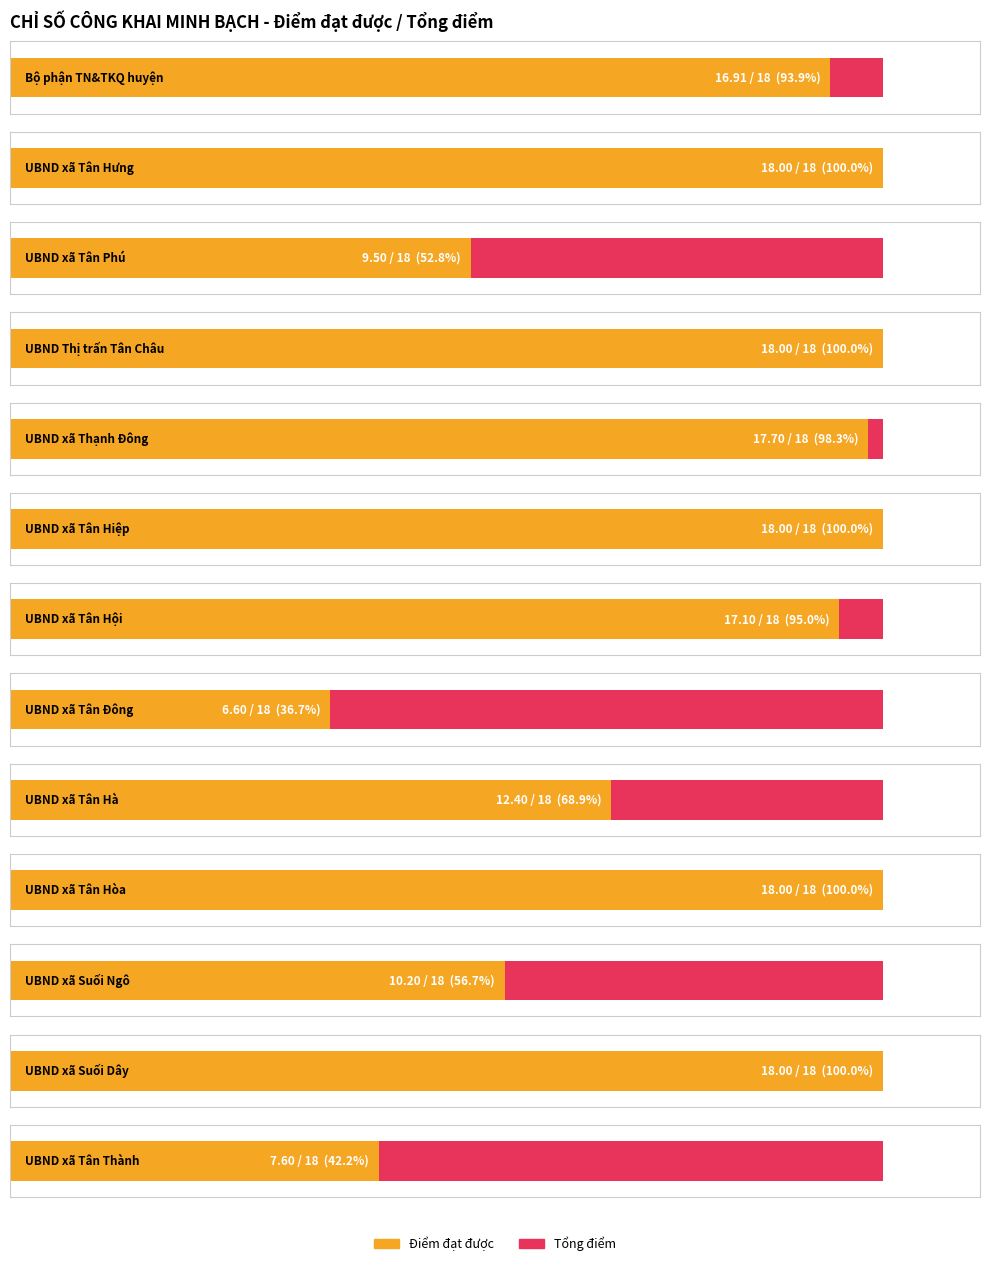

Read the Điểm đạt được value at UBND xã Tân Hội.

17.1